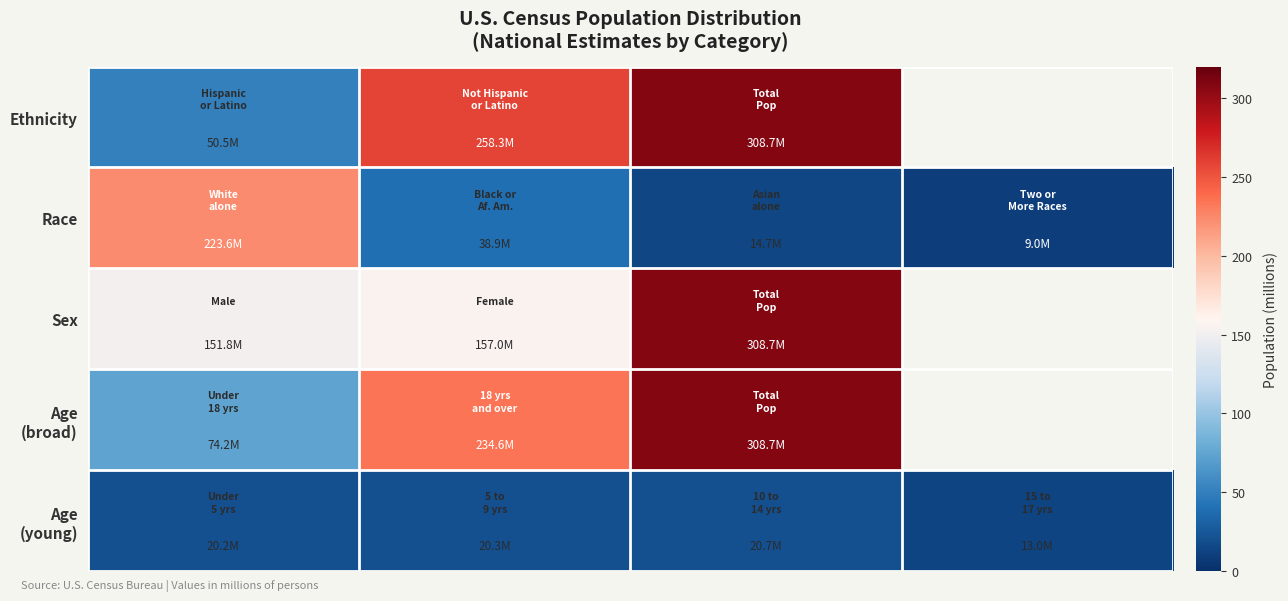

What is the greatest value displayed?

308.7